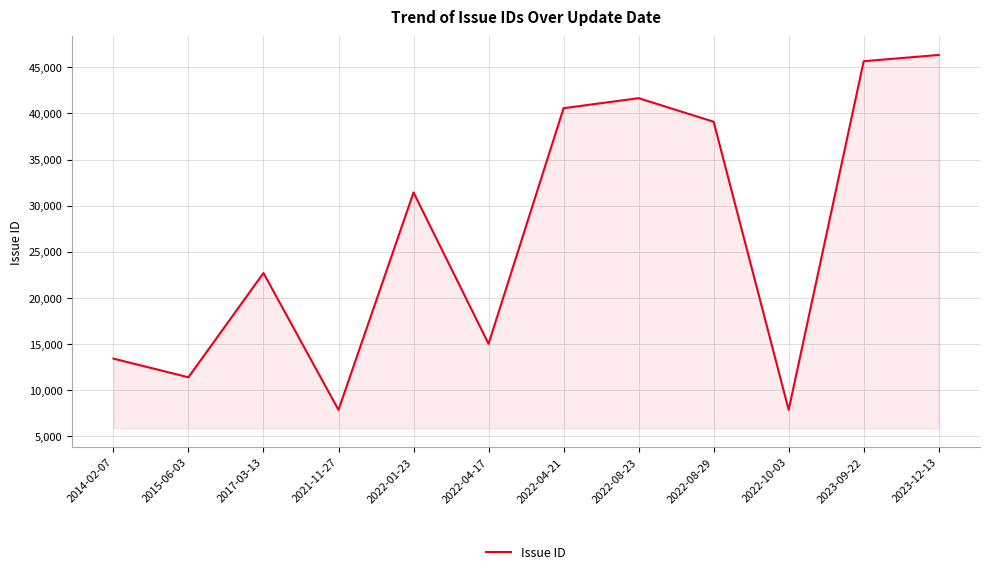

How many interior local valleys (lower than both neighbors) does the data have?

4